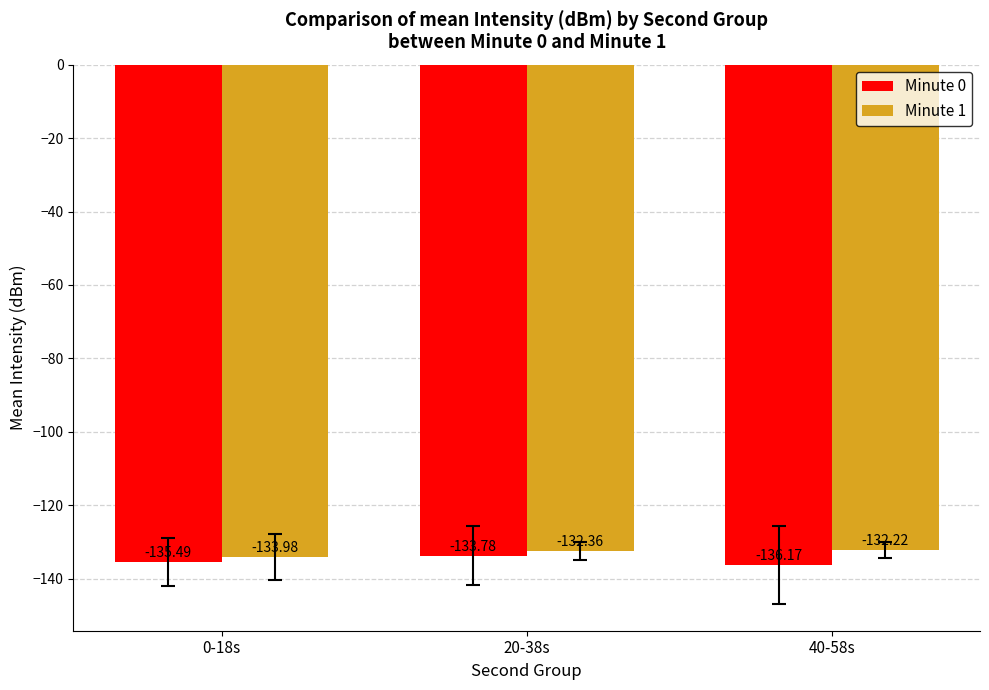

Reading left to right, extract all data points from this chart.

Minute 0: 0-18s=-135.5	20-38s=-133.8	40-58s=-136.2
Minute 1: 0-18s=-134.0	20-38s=-132.4	40-58s=-132.2